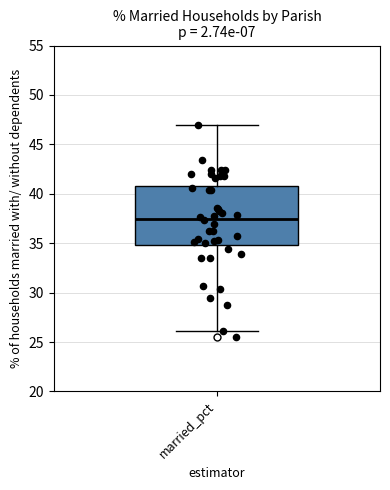

Transcribe this box plot: give where the median line is, the range the box spans, and where the two whiskers end, as read against the y-axis. The values are not printed on the chart, so give them approximately, as read against the axis.

median 37.5, box 35.0 to 41.0, whiskers 26.0 to 47.0